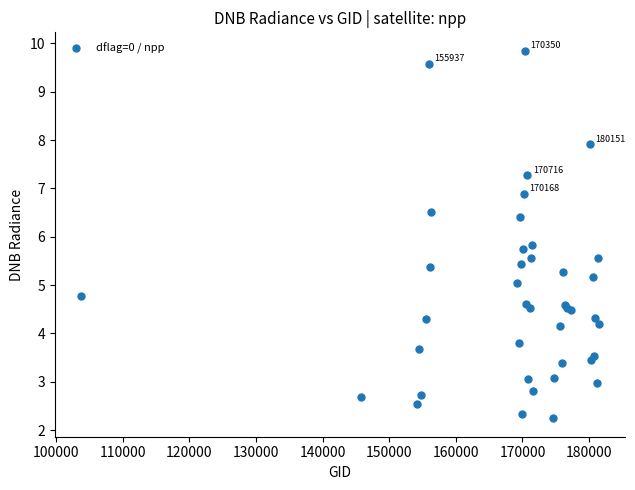

What Y value in the scatter plot is closest to 6?

5.8